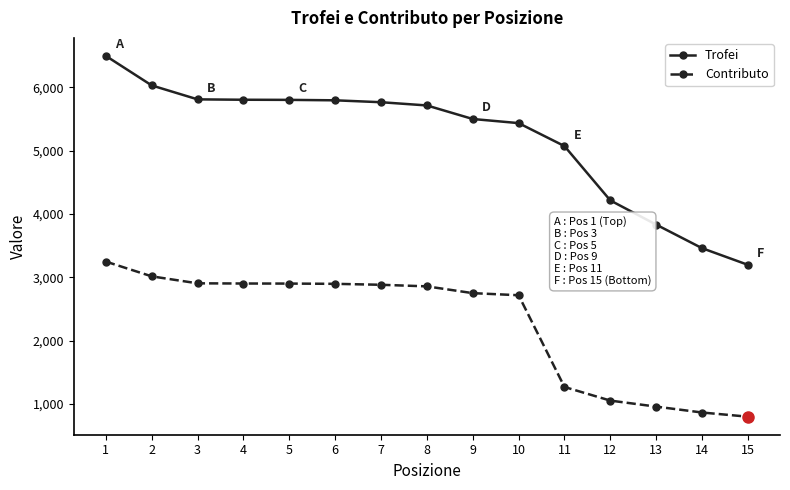

What is the spread (max minus min) of values at 12?

3161